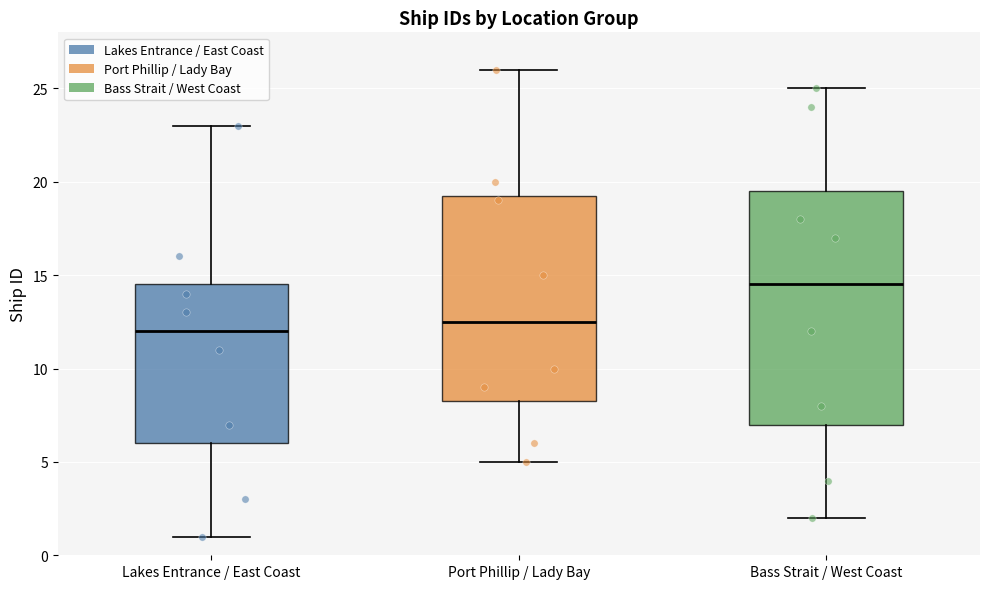

Which box has the highest median line?

Bass Strait / West Coast